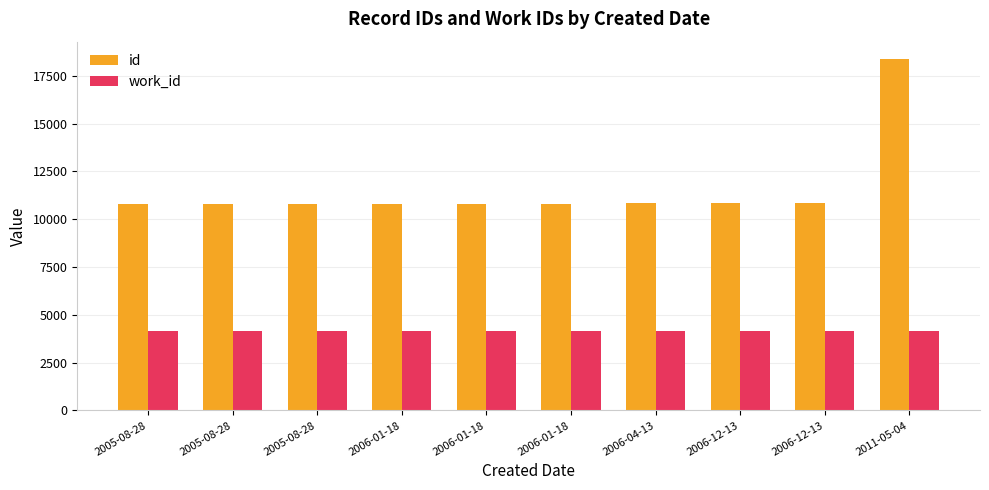

Count the number of categories in the chart.

10